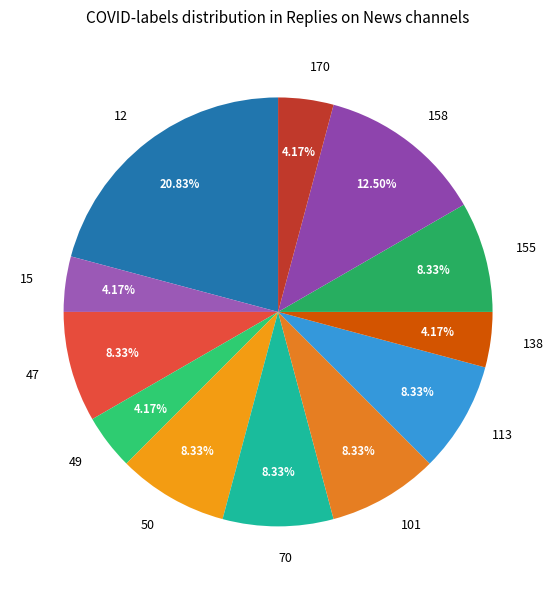

Which has a higher value, 49 or 101?

101